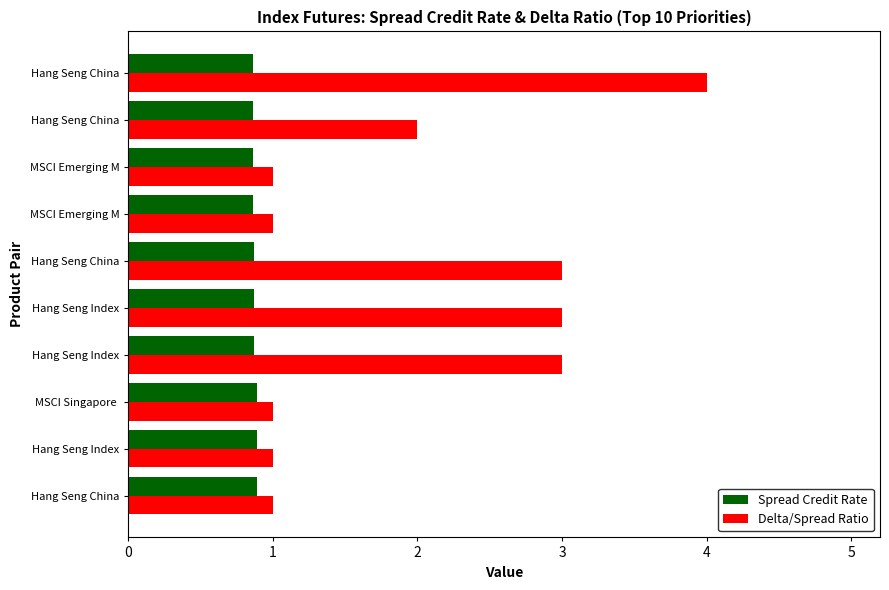

Which series has the widest spread of values?

Delta/Spread Ratio